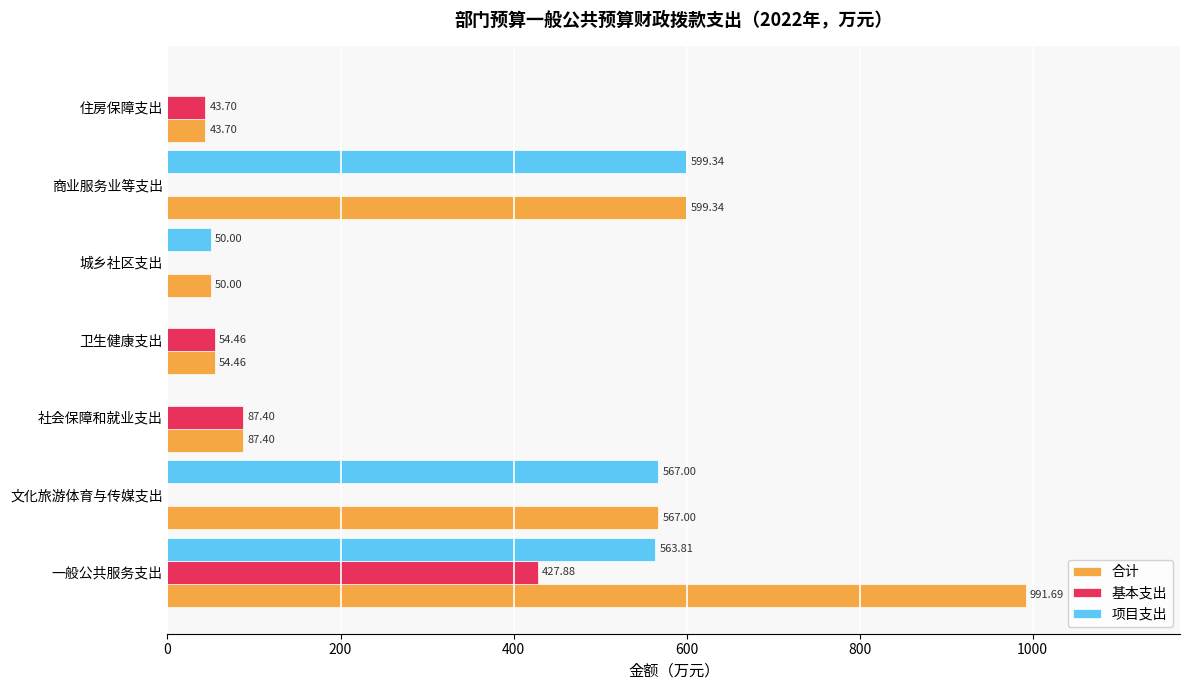

What is the total value across all series at 社会保障和就业支出?

174.8